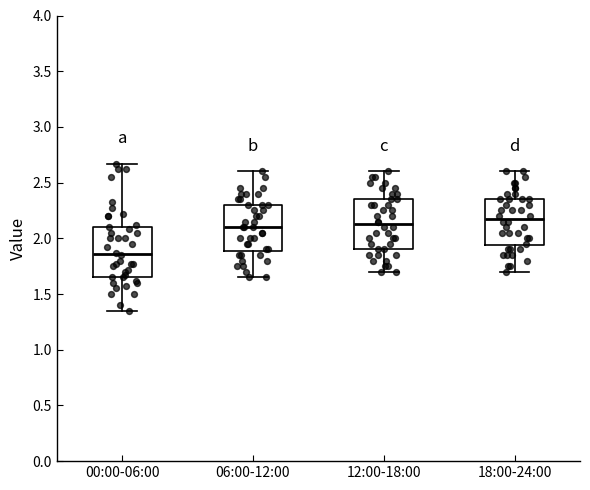

Which box's median line is the lowest?

00:00-06:00